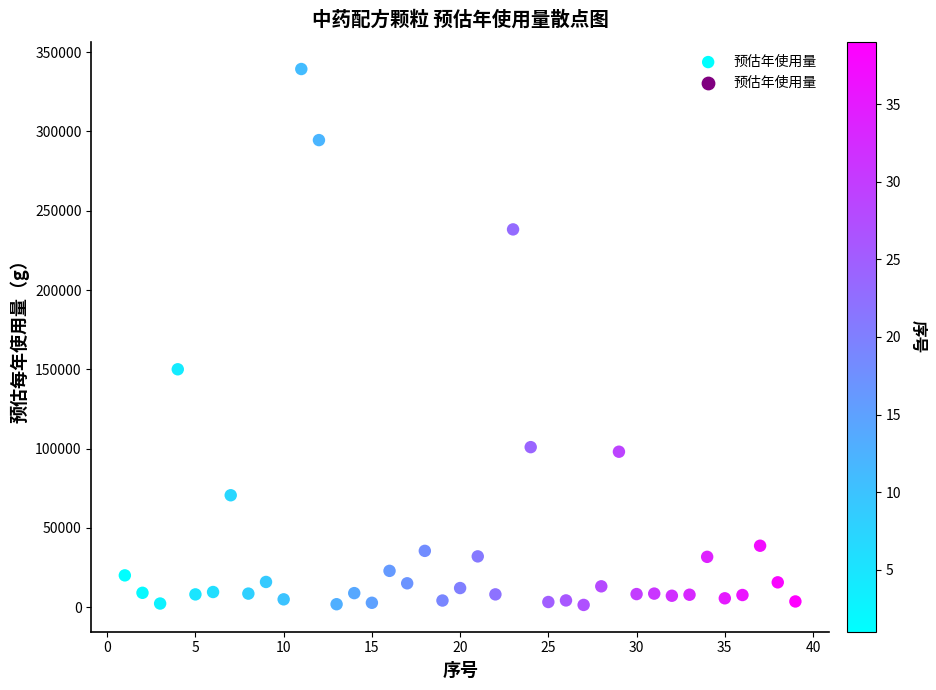

What Y value in the scatter plot is closest to 170376?

150000